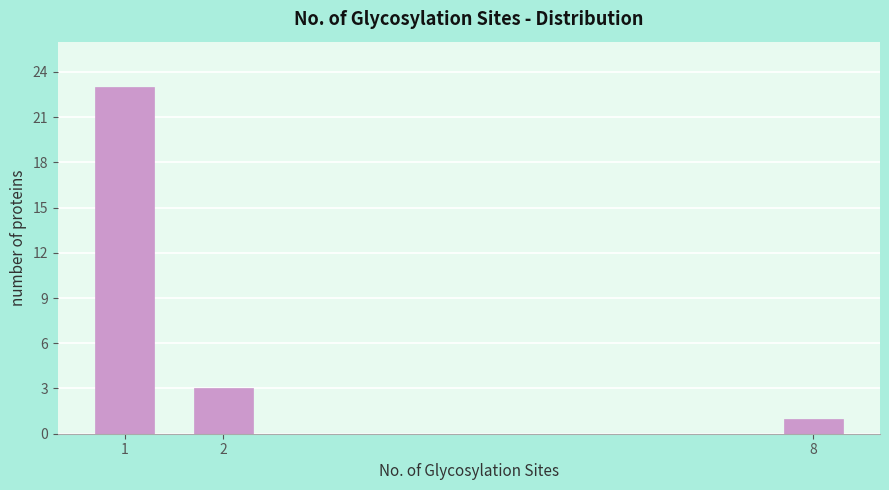

Reading left to right, extract all data points from this chart.

23	3	1